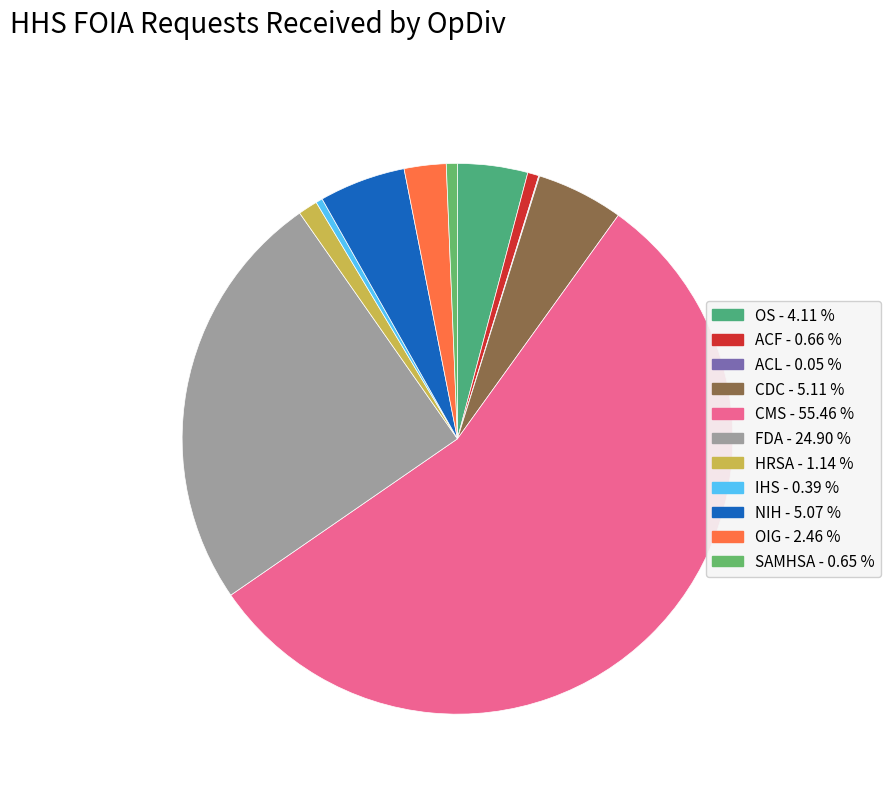

How many slices are in this pie chart?

11